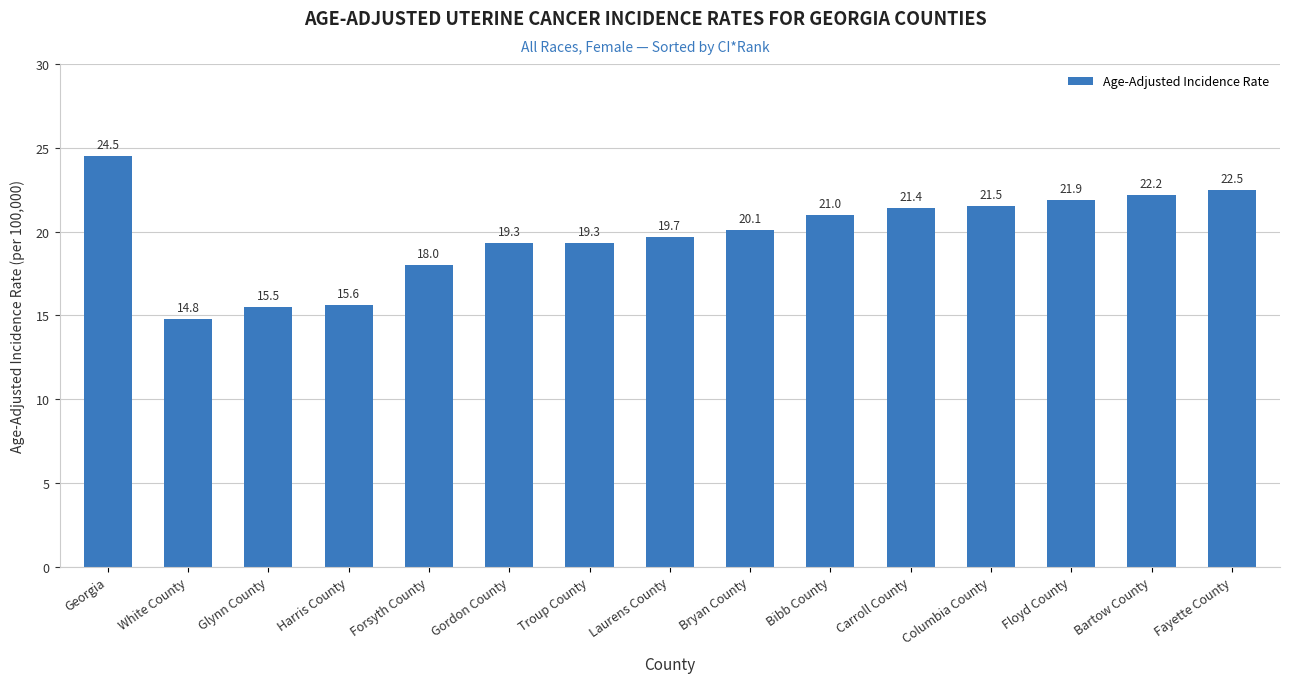

What is the value of the 13th bar from the left?

21.9